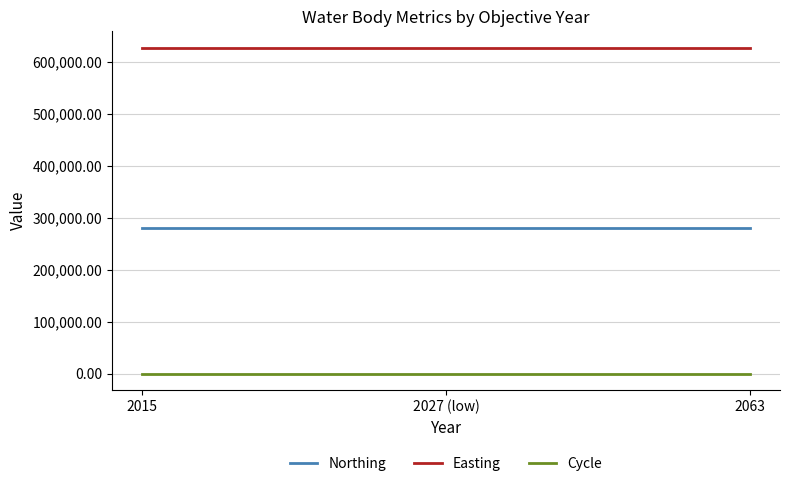

What is the highest value of the Easting series?

627231